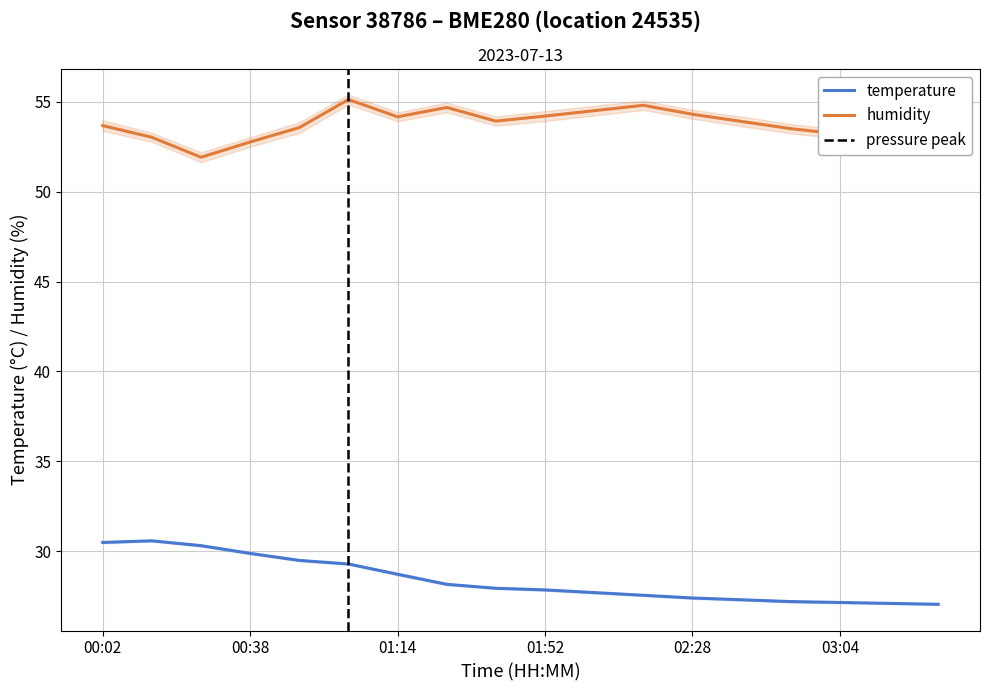

What is the difference between the second highest and second lowest values in the temperature series?

3.4